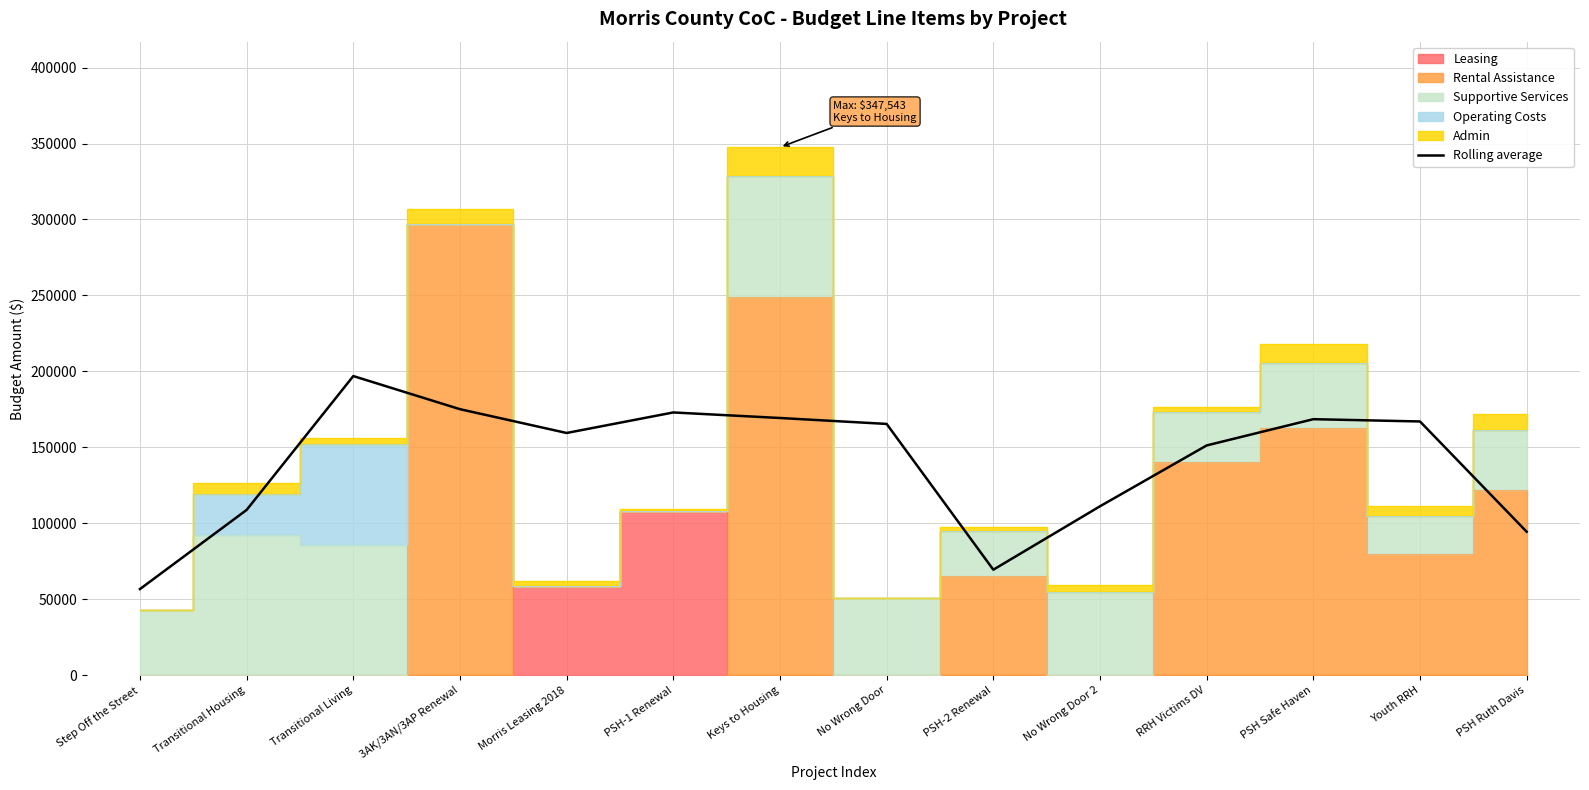

Between Youth RRH and No Wrong Door 2, which is larger?

Youth RRH